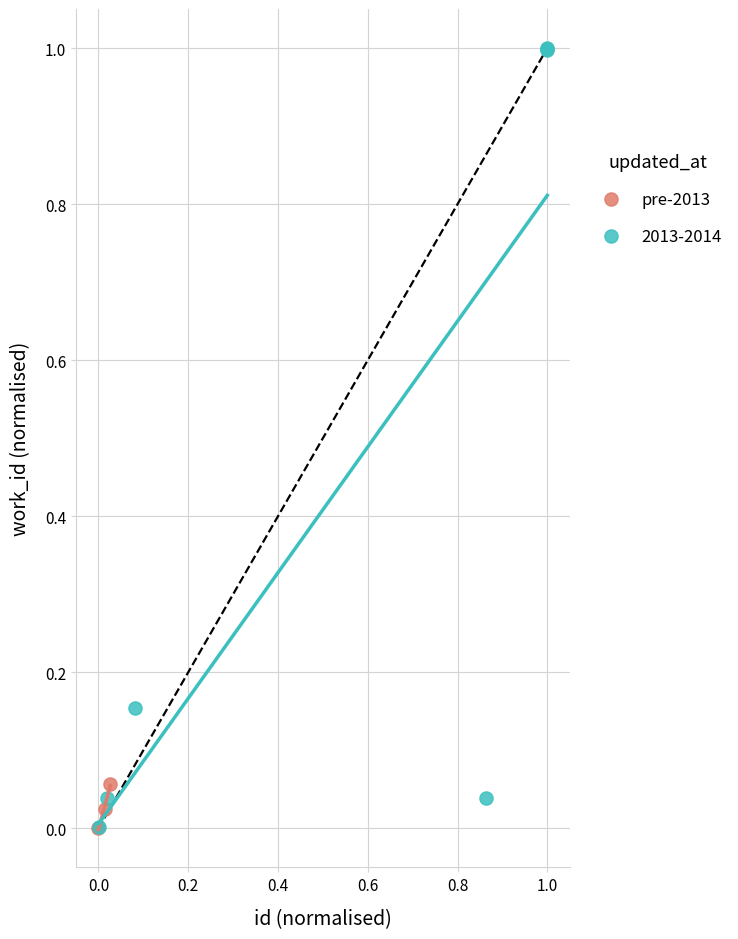

Which series has the largest Y range (max minus min)?

2013-2014